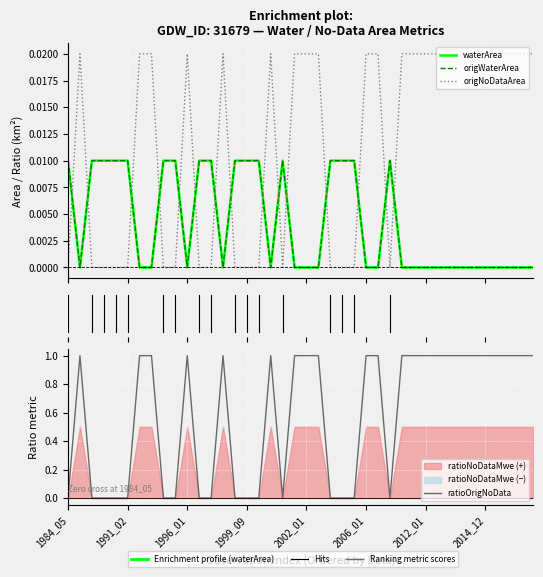

The origNoDataArea series shows 0.0 at 9. True or false?

True